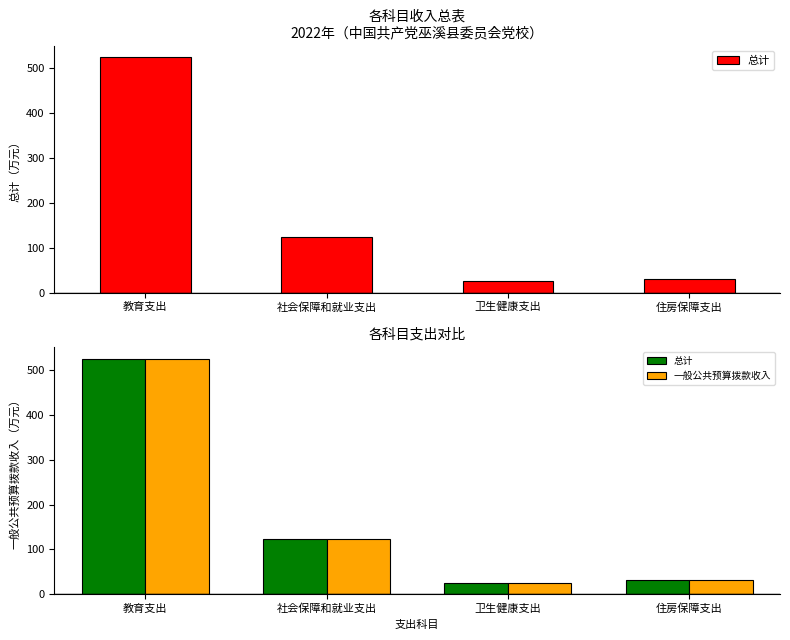

What is the label of the 1st bar from the right?

住房保障支出